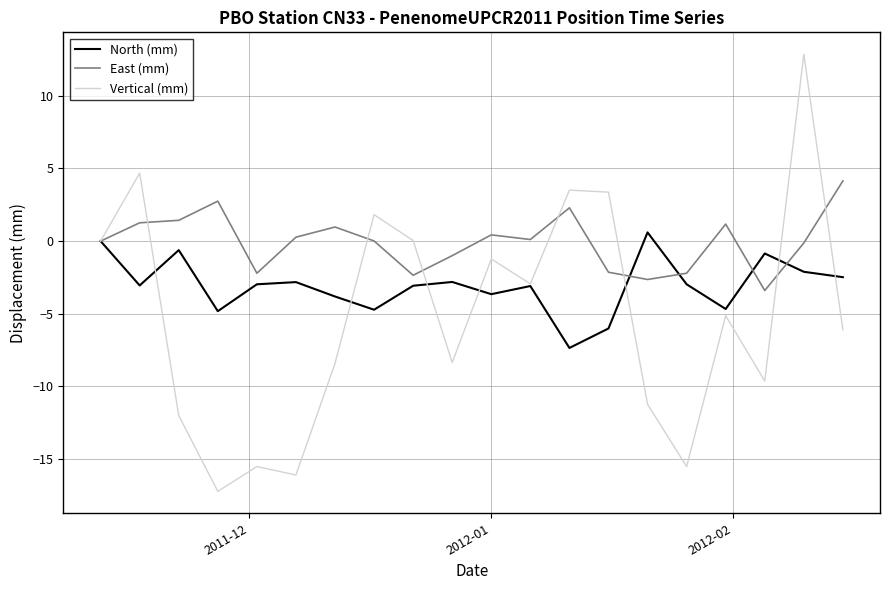

After their last crossing, which series has the higher values: East (mm) or North (mm)?

East (mm)